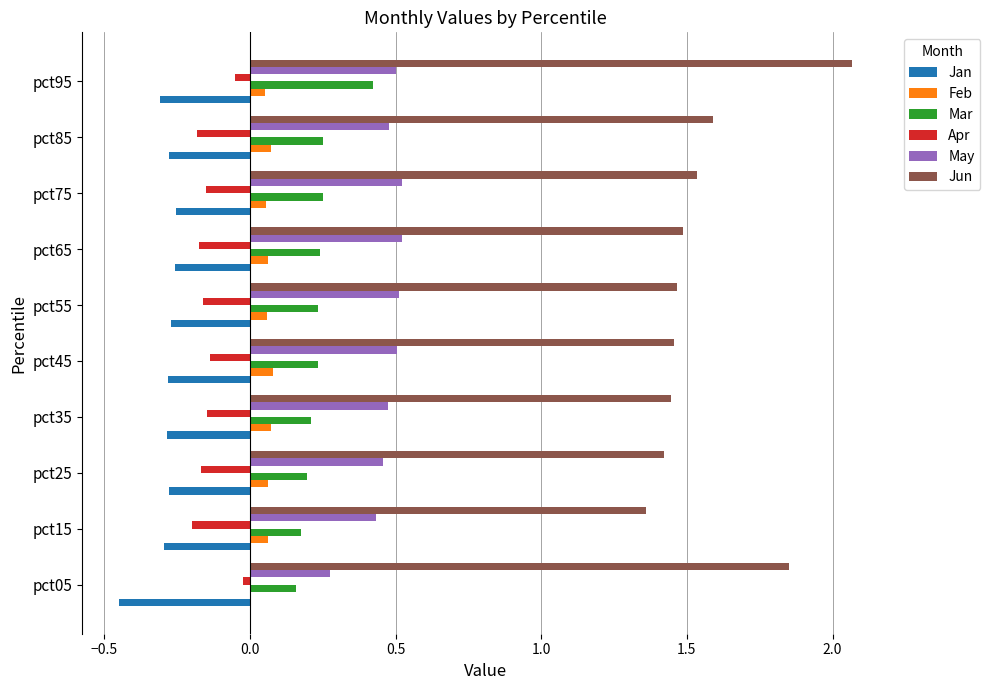

The Mar series shows 0.2 at pct85. True or false?

True